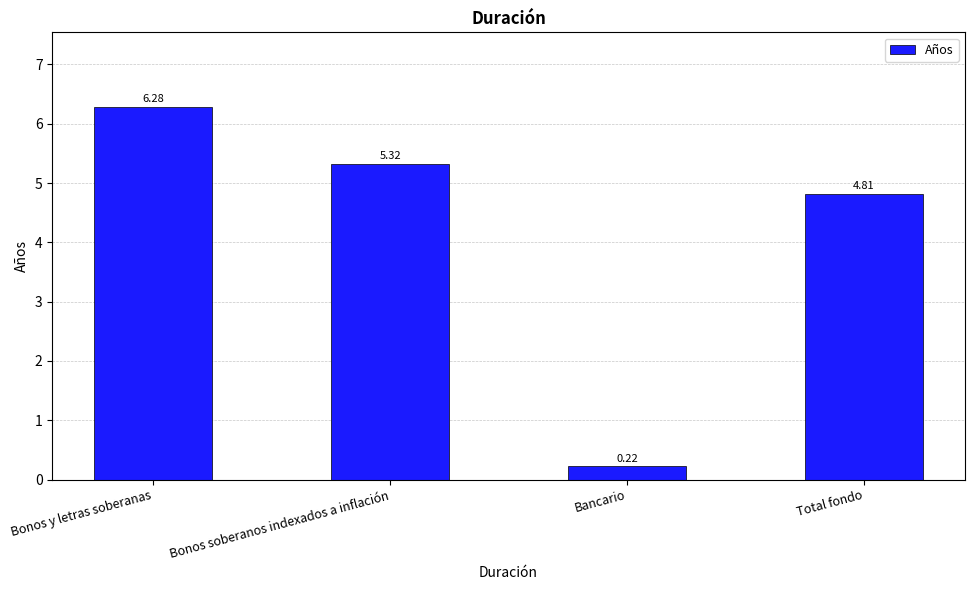

At which category does the chart reach its peak across all series?

Bonos y letras soberanas